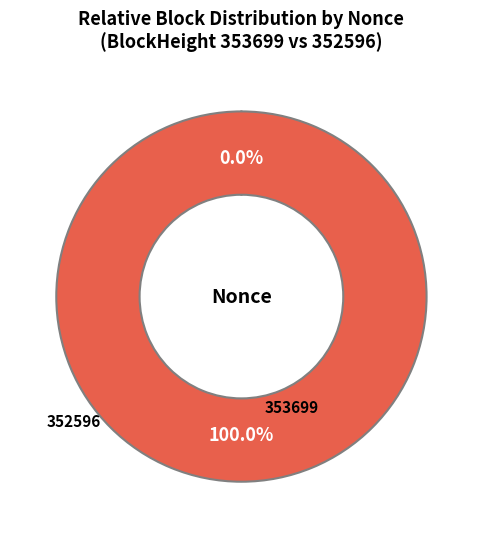

To the nearest percent, what is the average slice percentage?

50%